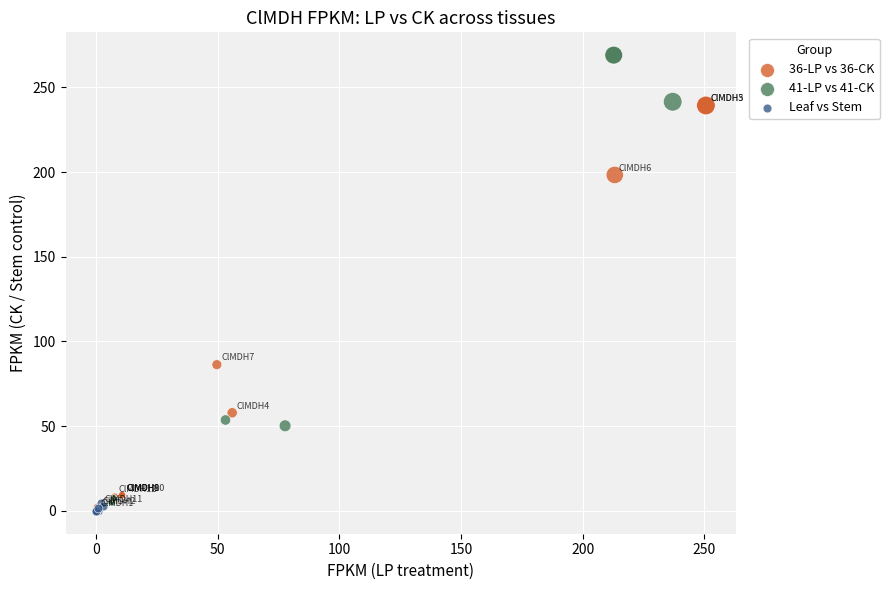

Which series contains the highest Y value?

41-LP vs 41-CK